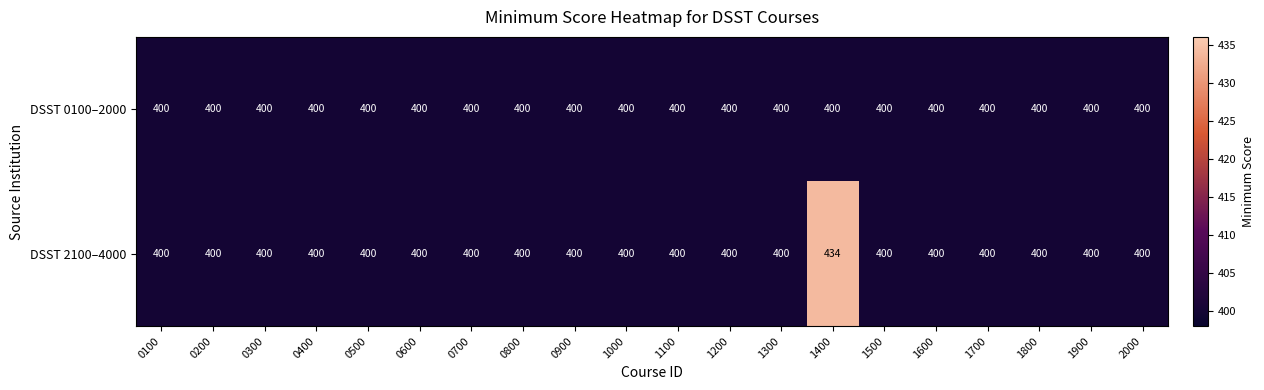

The DSST 2100–4000 series shows 649 at 1800. True or false?

False